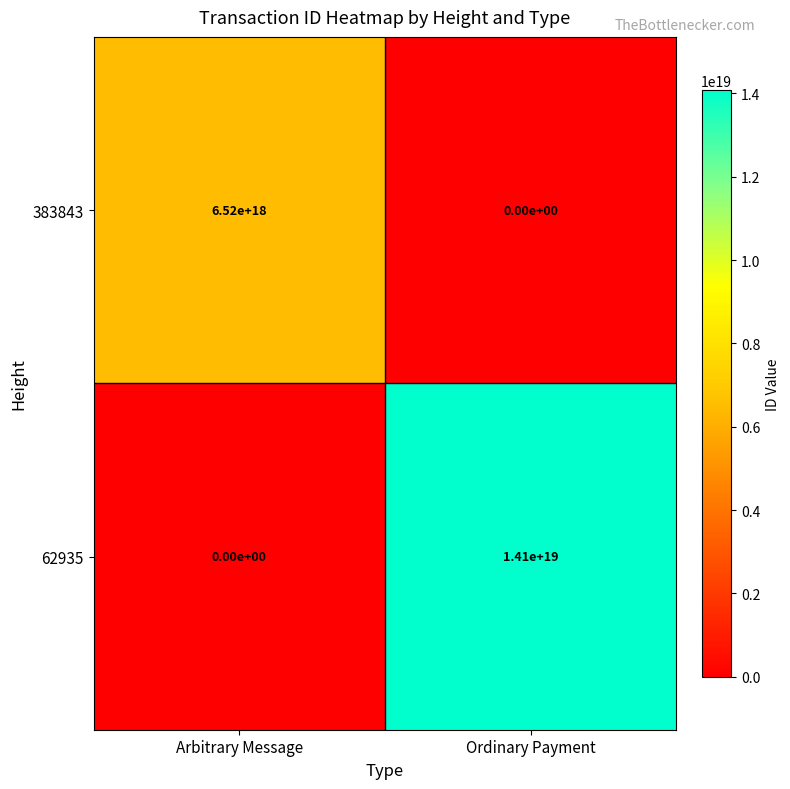

Which series has the largest range (max minus min)?

62935